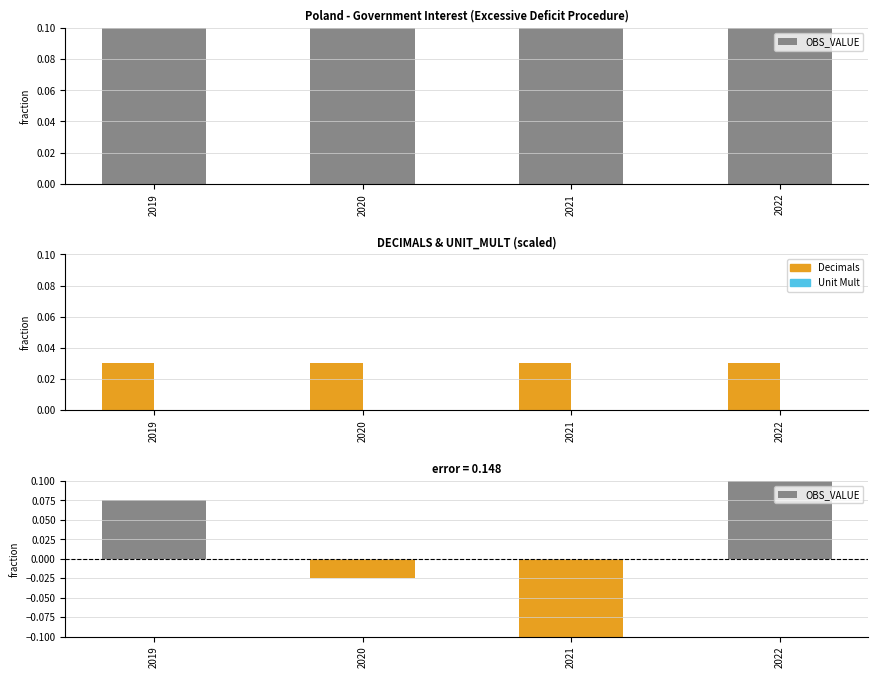

How many bars are there in total?

12